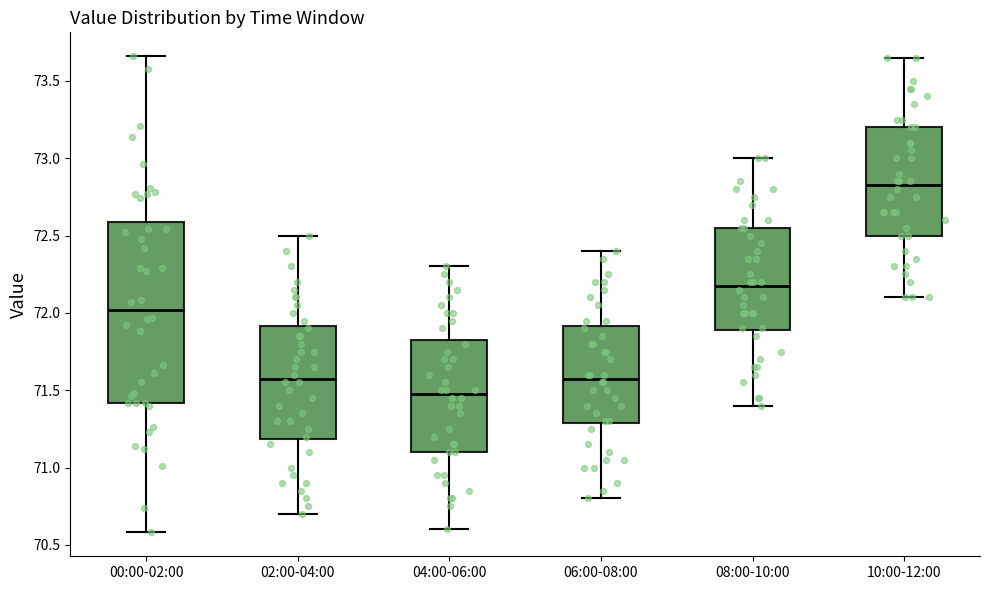

Where does the median line of the box for 04:00-06:00 sit on the y-axis? The values are not printed on the chart, so give them approximately, as read against the axis.

71.50